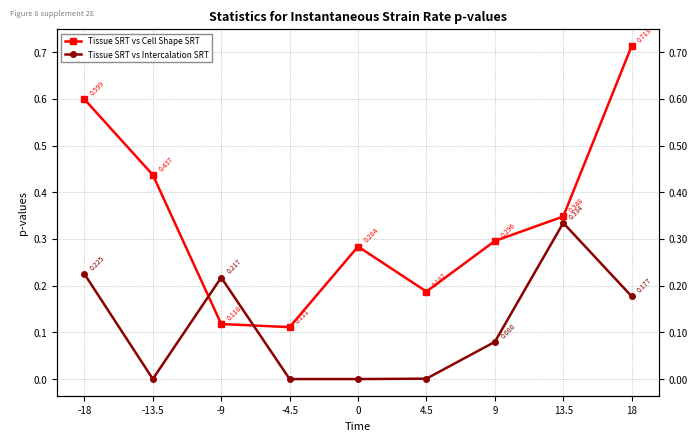

The Tissue SRT vs Intercalation SRT series shows 0.1 at 9. True or false?

False